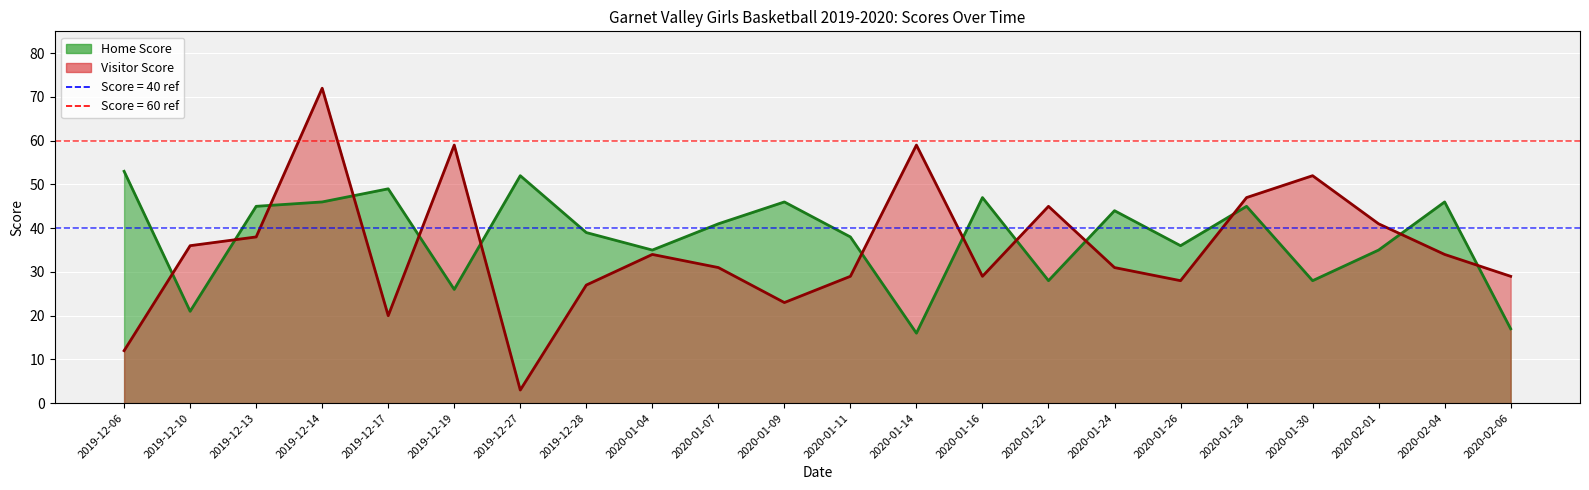

Is the value of Visitor Score at 2020-01-14 greater than the value of Home Score at 2020-01-26?

Yes